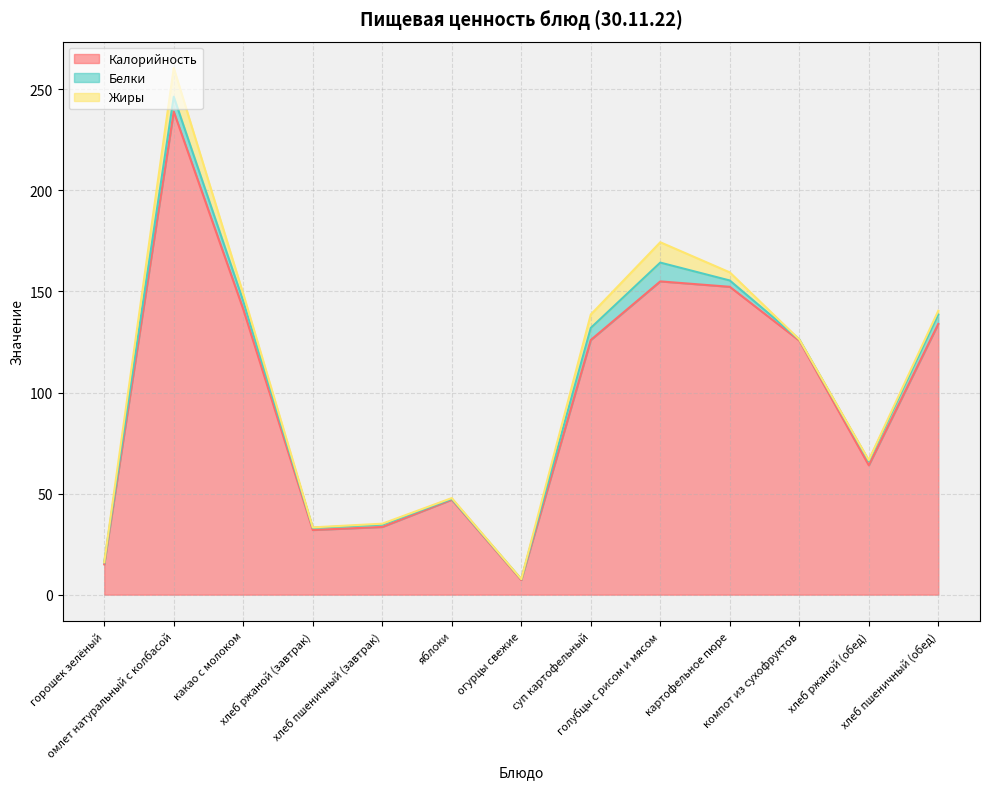

What is the difference between the Белки values at хлеб пшеничный (завтрак) and голубцы с рисом и мясом?

8.1